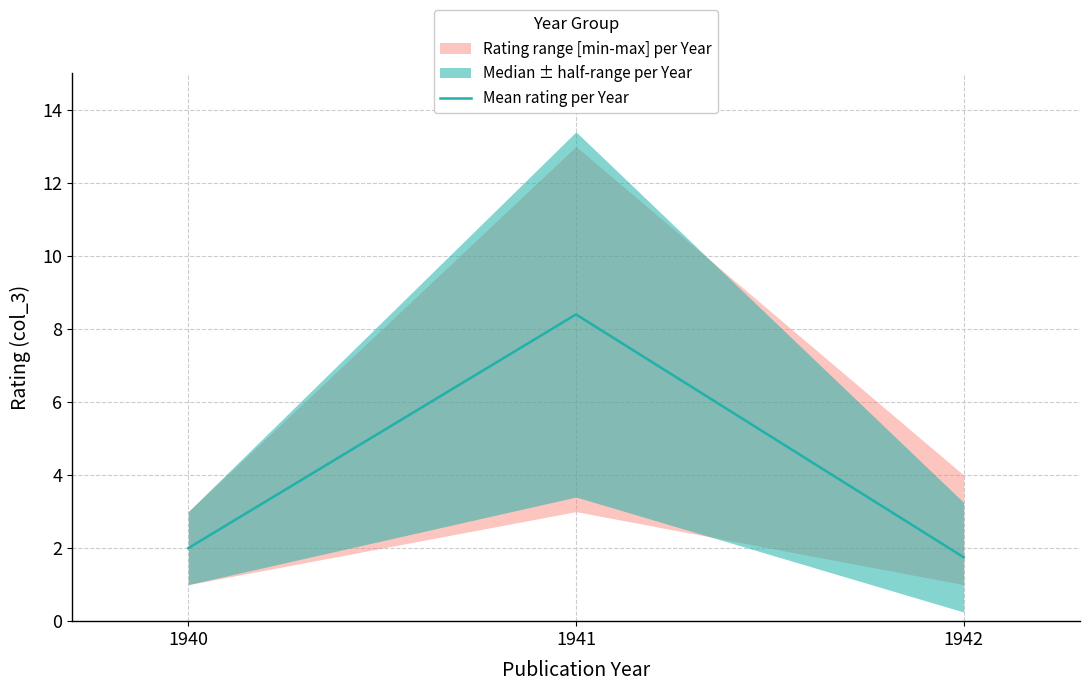

Where does the data first go above 2?

1941